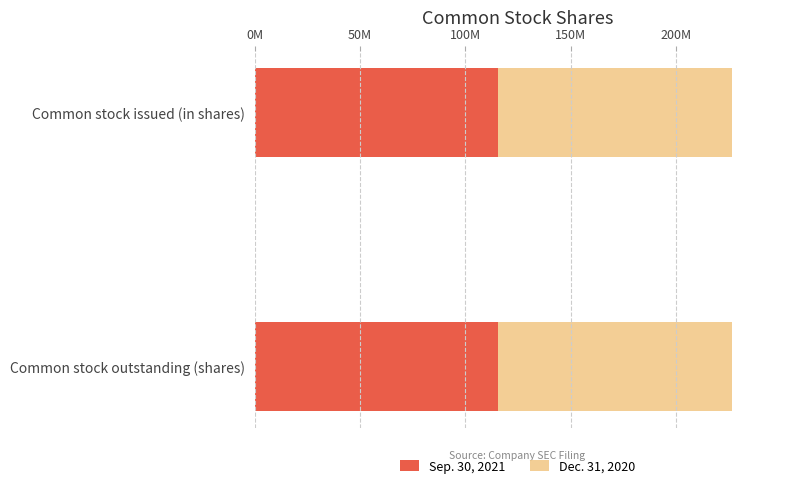

What are all the series names shown in the legend?

Sep. 30, 2021, Dec. 31, 2020